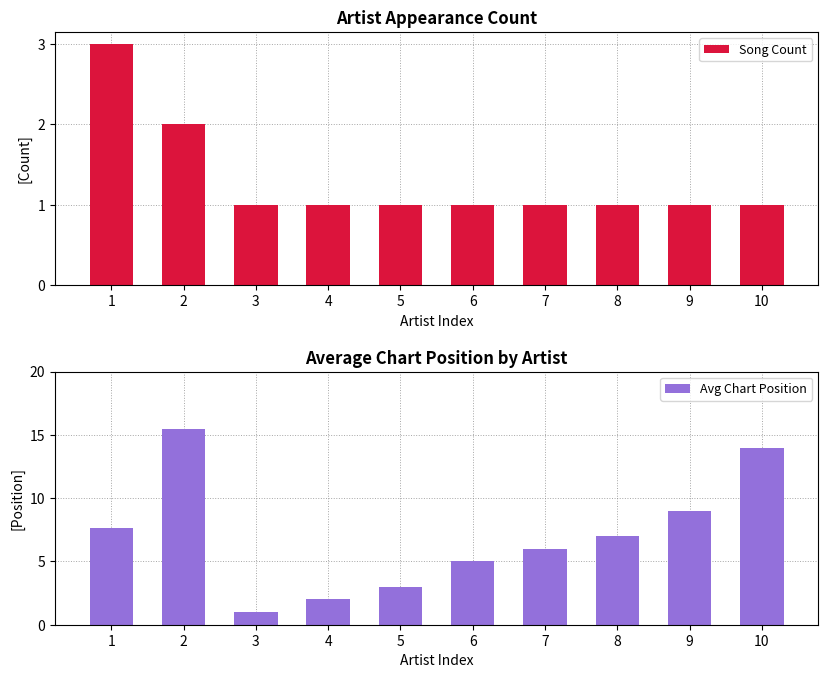

Reading right to left, list all the values displayed in this chart.

Song Count: 1.0	1.0	1.0	1.0	1.0	1.0	1.0	1.0	2.0	3.0
Avg Chart Position: 14.0	9.0	7.0	6.0	5.0	3.0	2.0	1.0	15.5	7.7